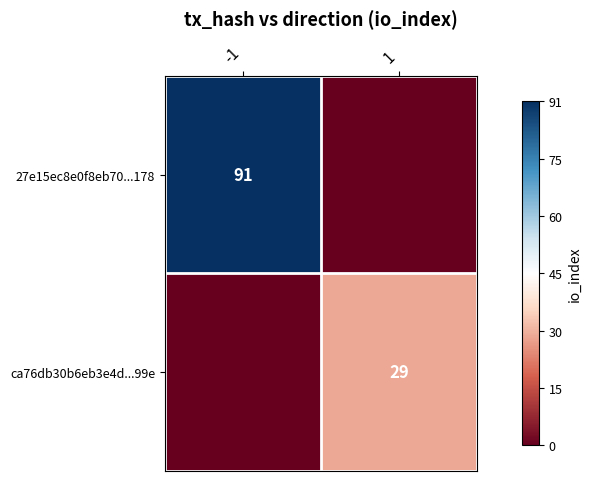

Is the value of ca76db30b6eb3e4d...99e at 1 greater than the value of 27e15ec8e0f8eb70...178 at -1?

No